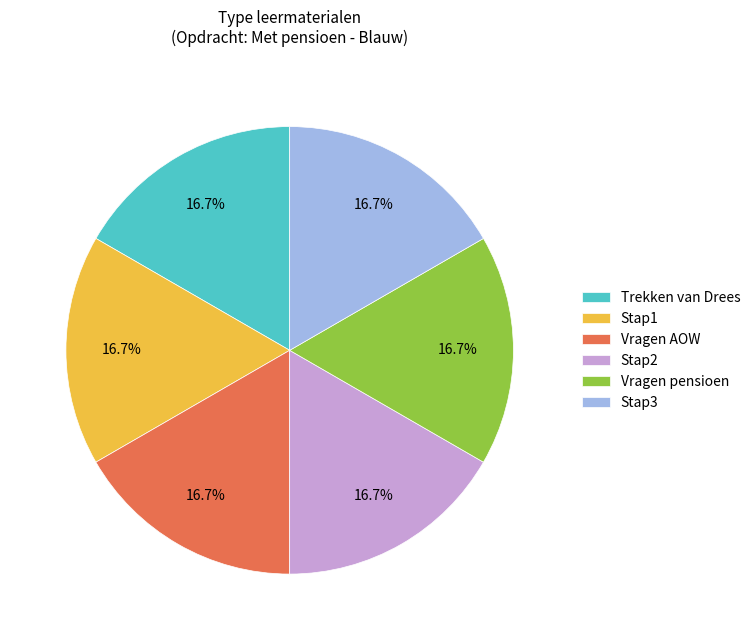

Is Stap2 the majority of the pie?

No